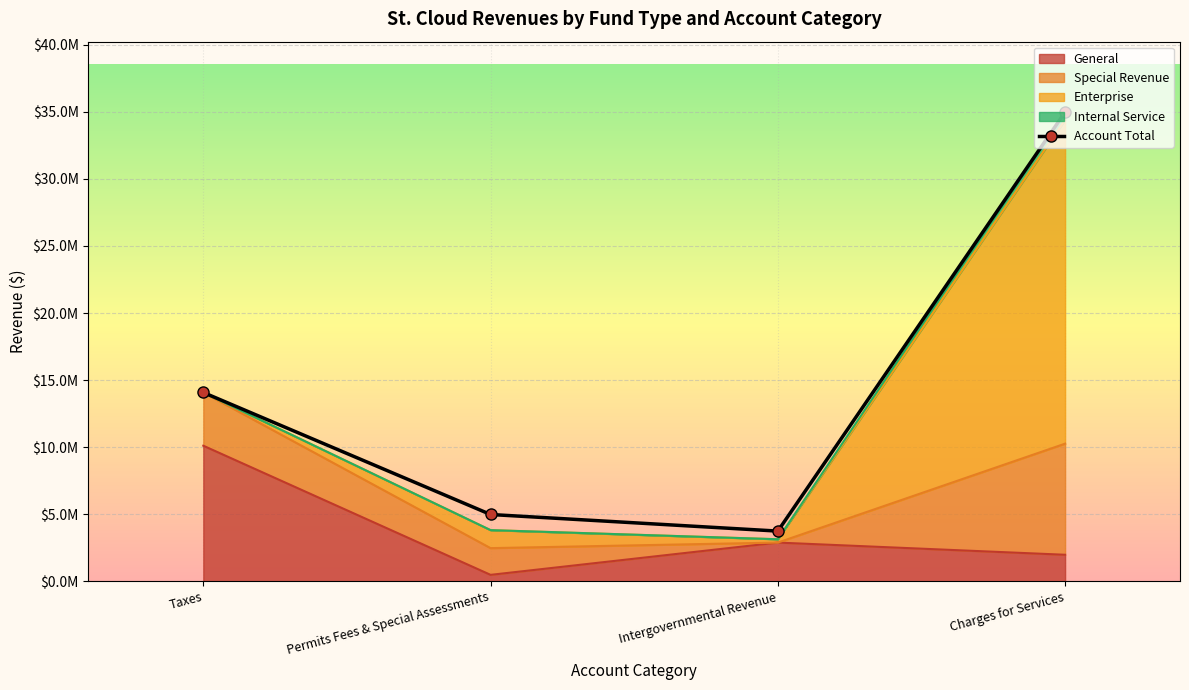

The value at Intergovernmental Revenue is 3738576. True or false?

True